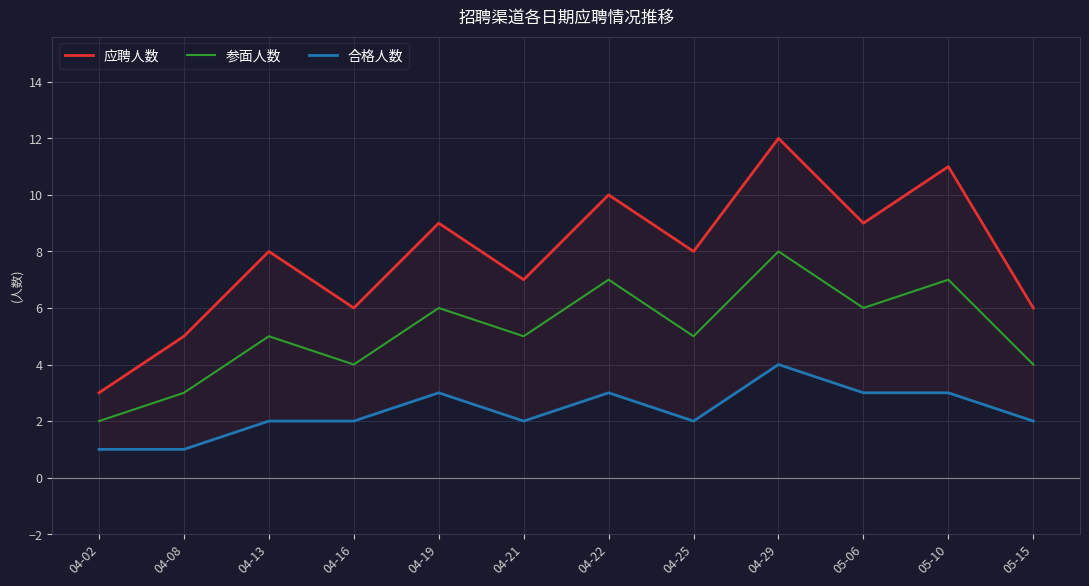

List the labels in order of 参面人数 value, smallest first.

04-02, 04-08, 04-16, 05-15, 04-13, 04-21, 04-25, 04-19, 05-06, 04-22, 05-10, 04-29